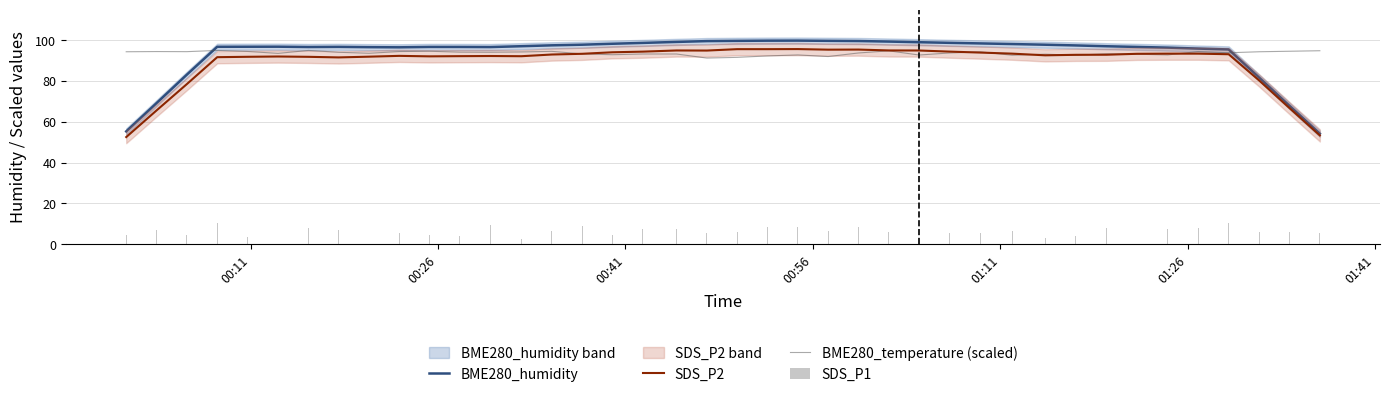

How many data points in BME280_temperature (scaled) are less than 93?

10